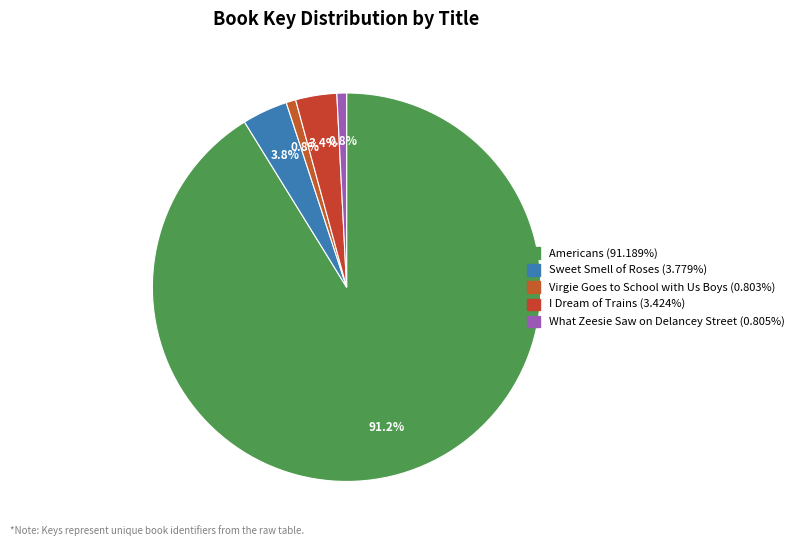

What portion of the pie excludes Sweet Smell of Roses?

96.2%